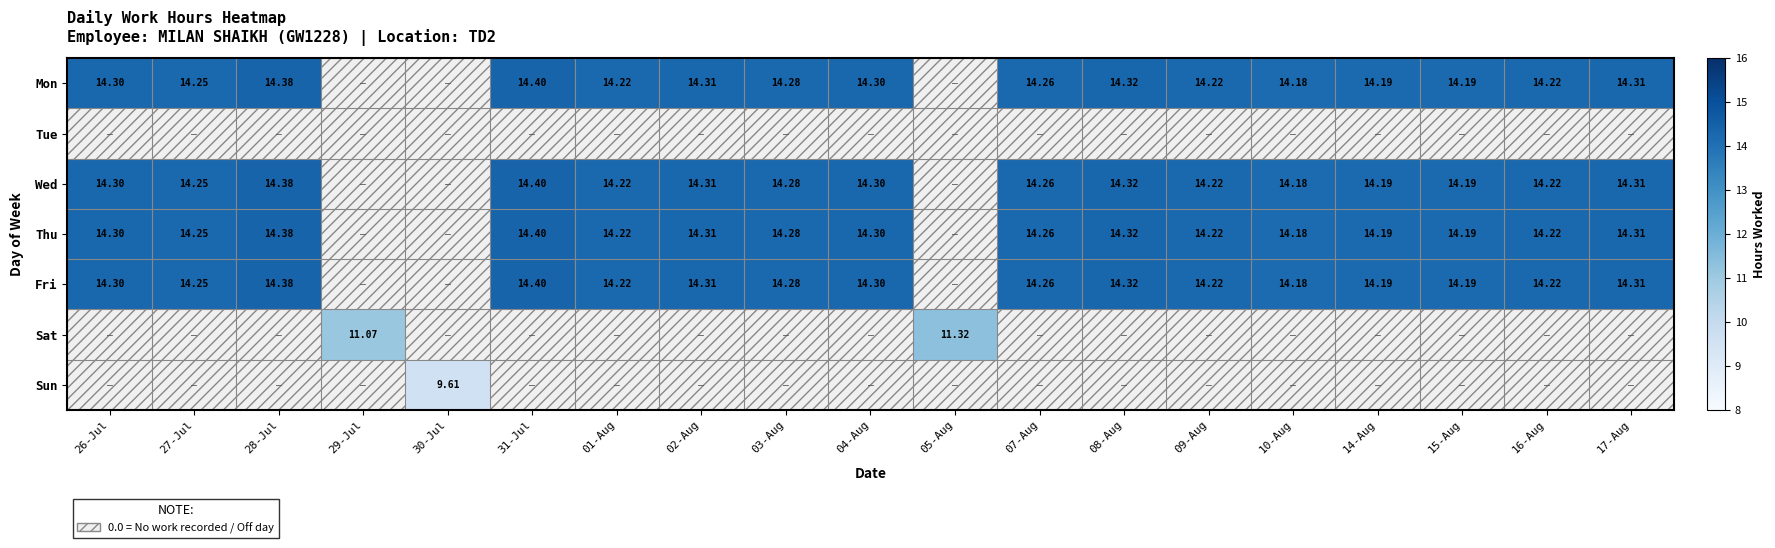

How many values in the Mon series exceed 14?

16